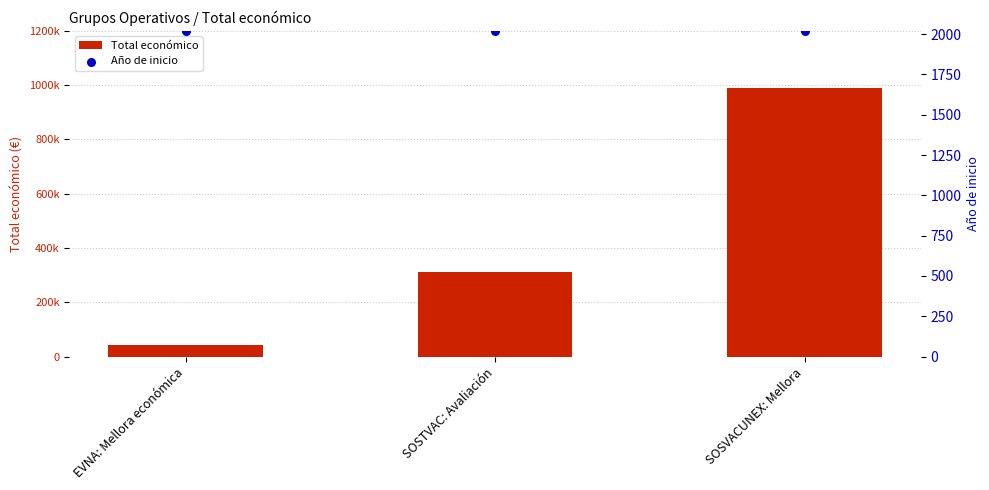

What are all the series names shown in the legend?

Total económico, Año de inicio